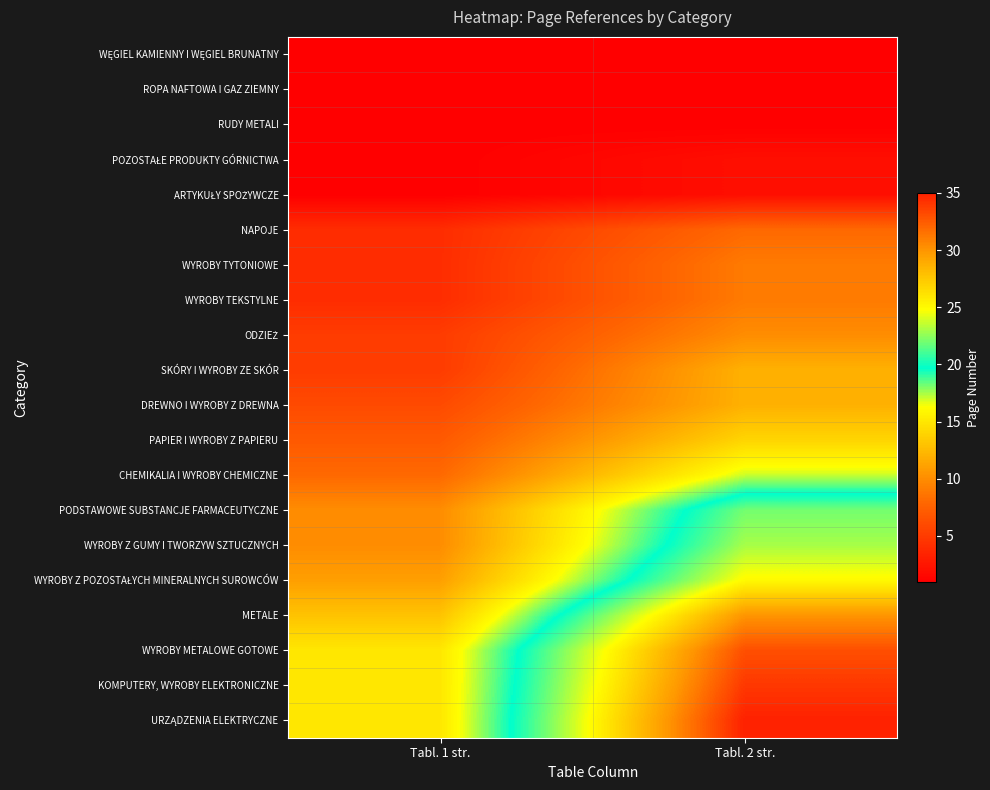

At Tabl. 1 str., list the series in order from largest to smallest.

WYROBY METALOWE GOTOWE, KOMPUTERY, WYROBY ELEKTRONICZNE, URZĄDZENIA ELEKTRYCZNE, METALE, WYROBY Z POZOSTAŁYCH MINERALNYCH SUROWCÓW, PODSTAWOWE SUBSTANCJE FARMACEUTYCZNE, WYROBY Z GUMY I TWORZYW SZTUCZNYCH, CHEMIKALIA I WYROBY CHEMICZNE, PAPIER I WYROBY Z PAPIERU, DREWNO I WYROBY Z DREWNA, ODZIEŻ, SKÓRY I WYROBY ZE SKÓR, NAPOJE, WYROBY TYTONIOWE, WYROBY TEKSTYLNE, WĘGIEL KAMIENNY I WĘGIEL BRUNATNY, ROPA NAFTOWA I GAZ ZIEMNY, RUDY METALI, POZOSTAŁE PRODUKTY GÓRNICTWA, ARTYKUŁY SPOŻYWCZE